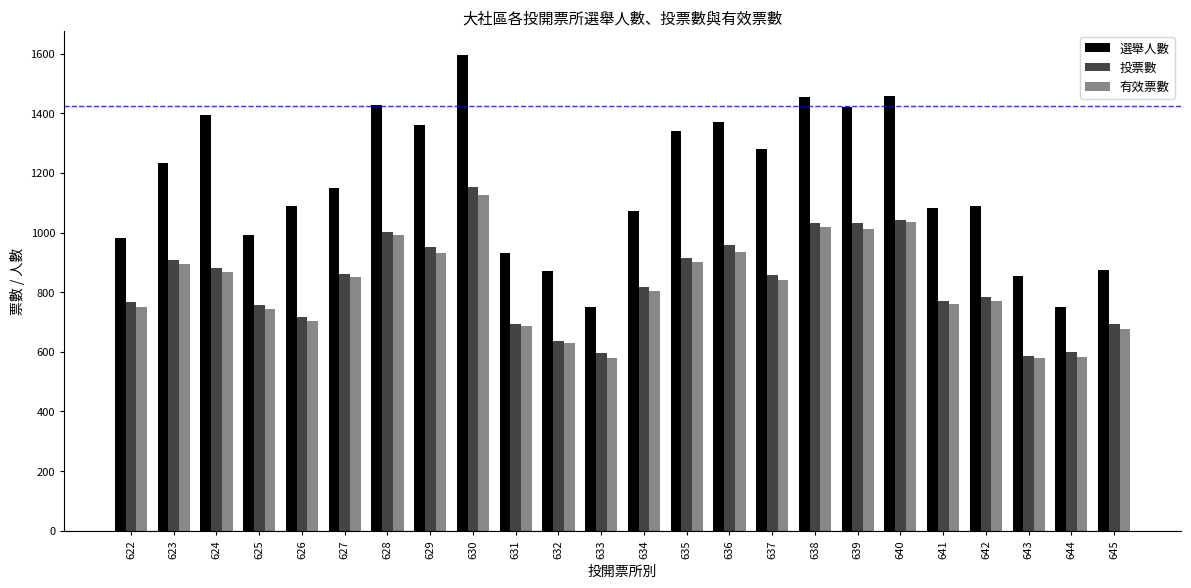

Which series has the largest range (max minus min)?

選舉人數